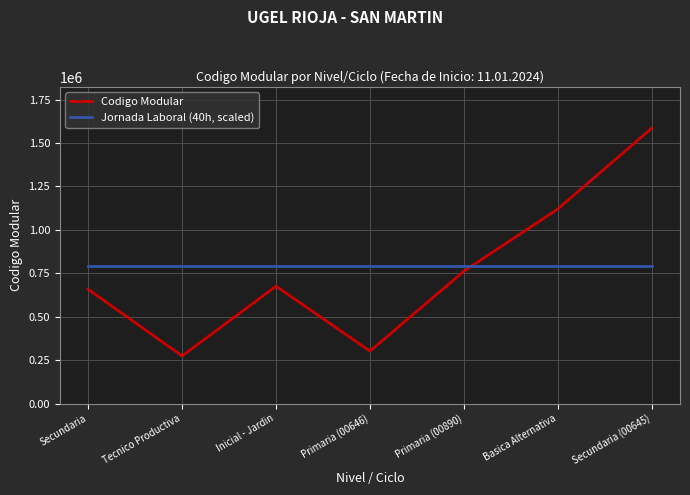

What are all the series names shown in the legend?

Codigo Modular, Jornada Laboral (40h, scaled)